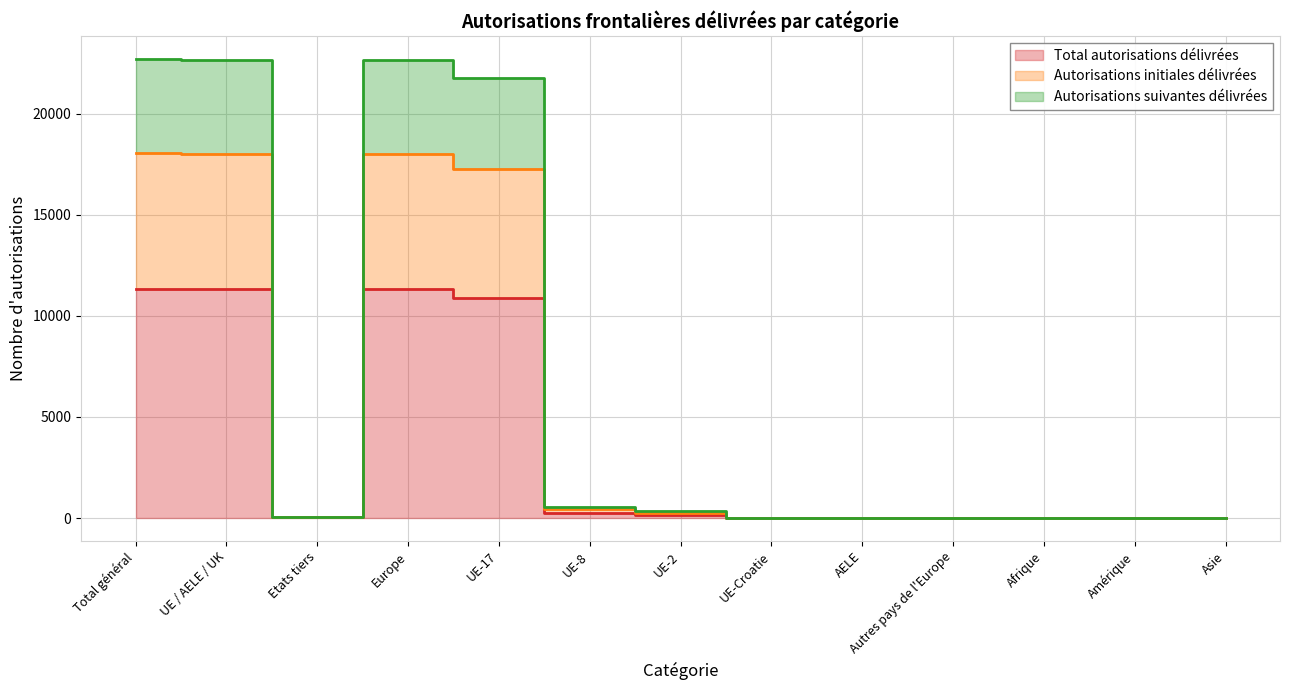

What is the greatest value displayed?

22700